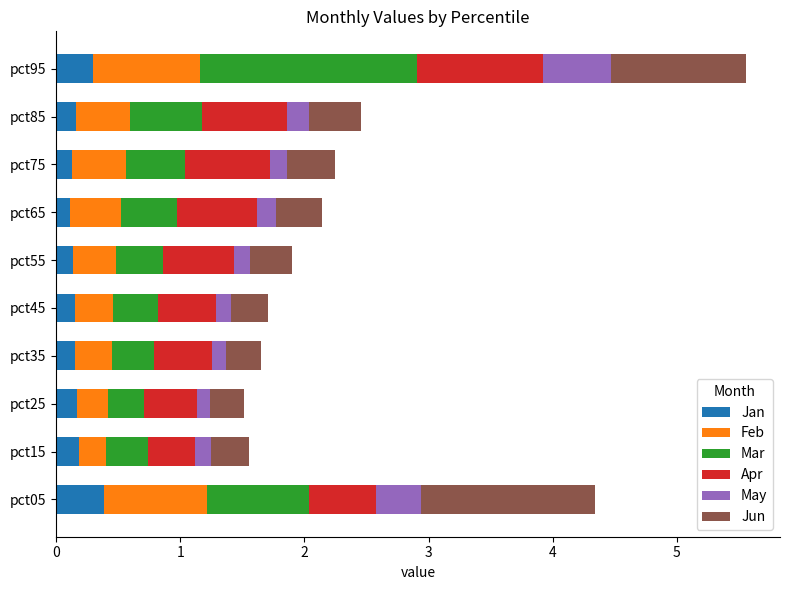

What is the difference between the maximum and minimum values in the Jan series?

0.3